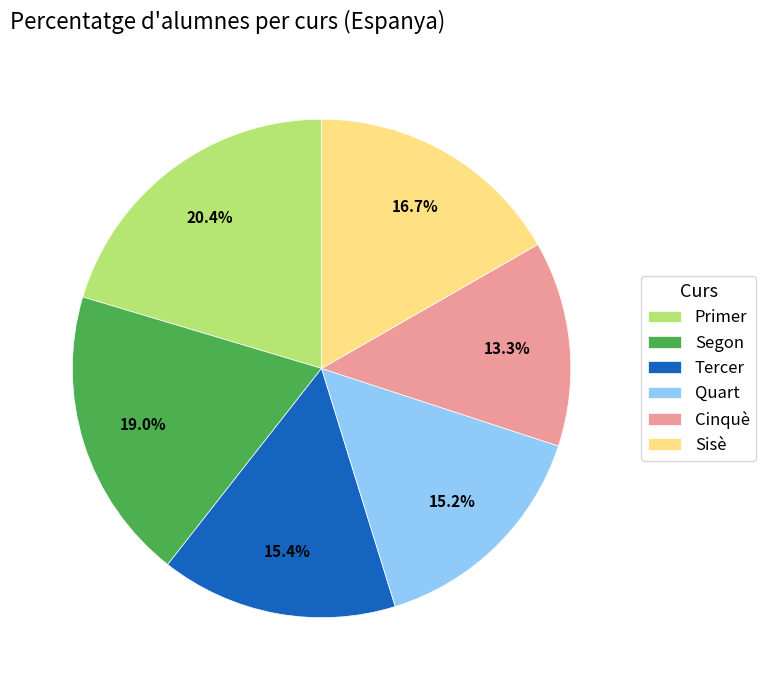

To the nearest percent, what is the combined percentage of Segon and Quart?

34%